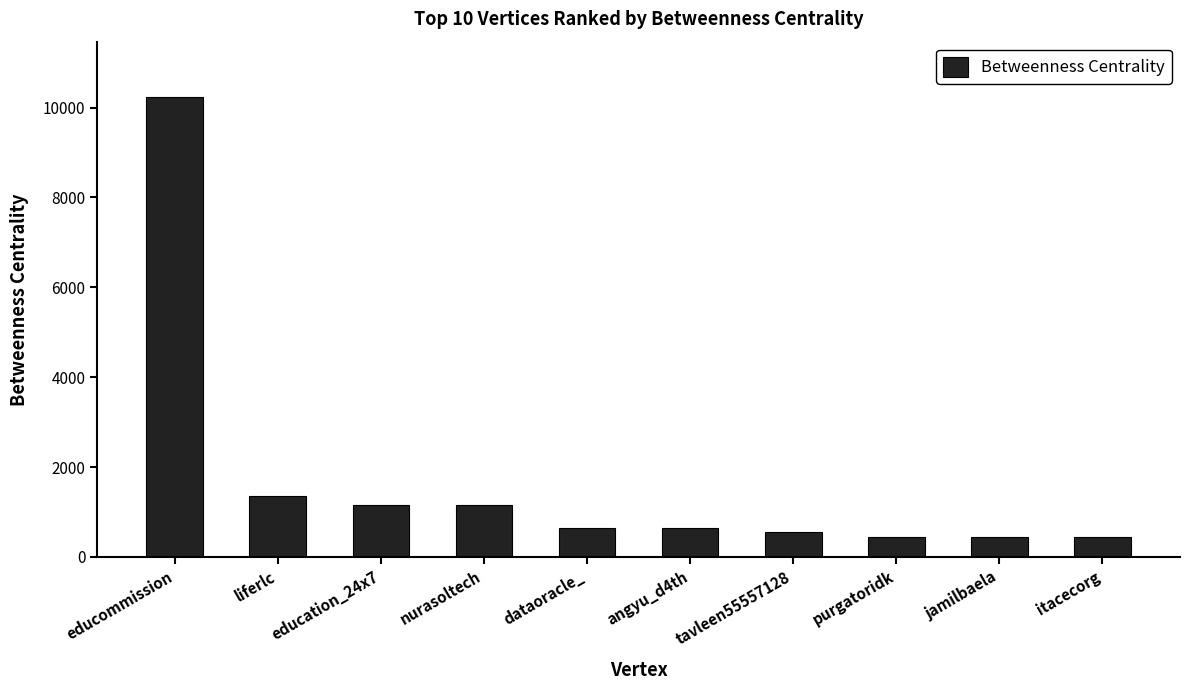

Is it true that the value at jamilbaela is 446.0?

True